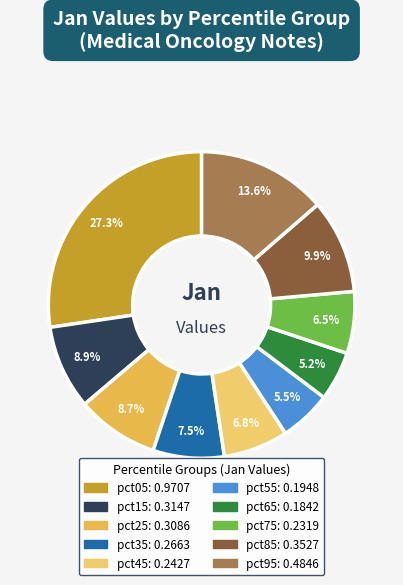

The pct85 slice represents 10% of the pie. True or false?

True